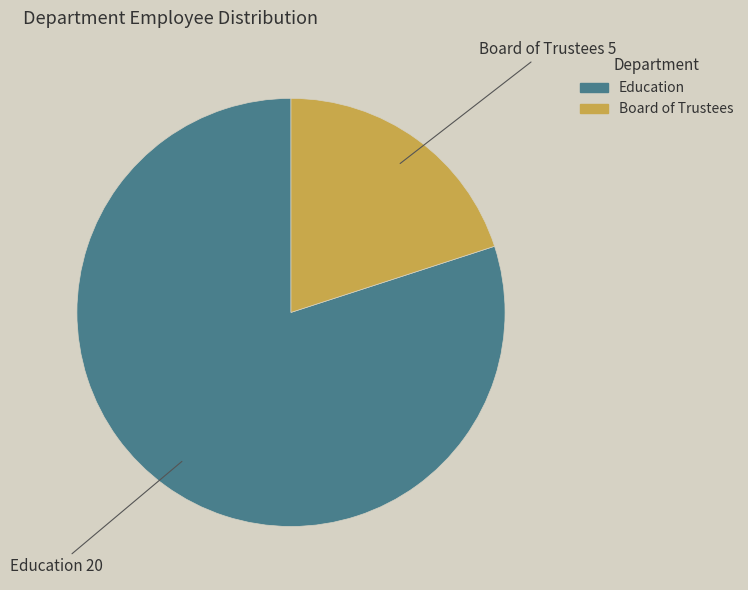

Does Board of Trustees represent more than half of the total?

No